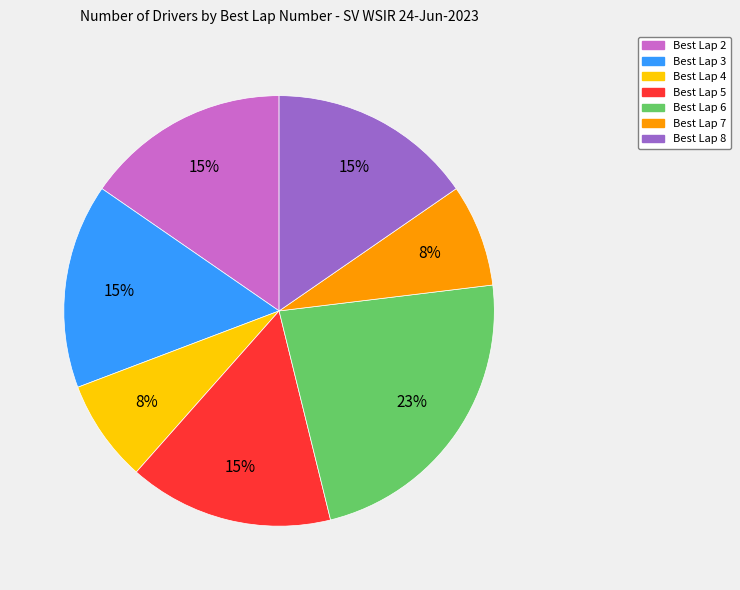

To the nearest percent, what portion does Best Lap 8 represent?

15%